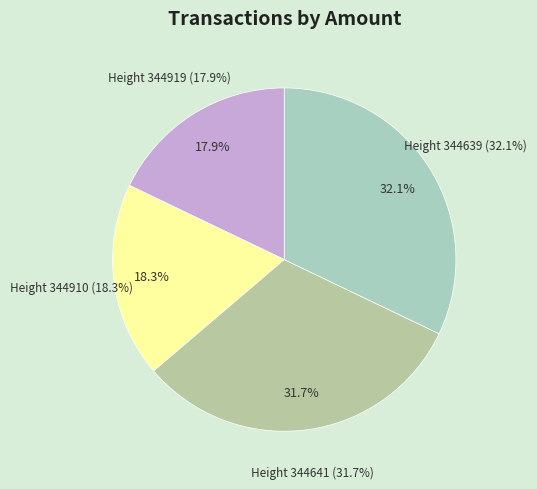

Is 344639 the majority of the pie?

No